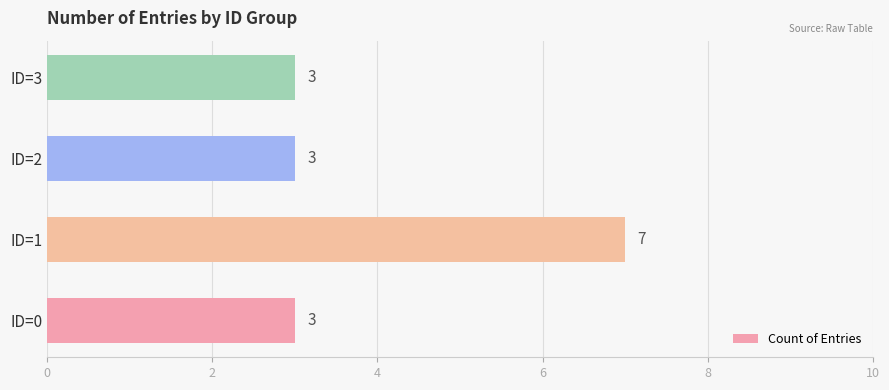

At which category does the chart reach its peak across all series?

ID=1